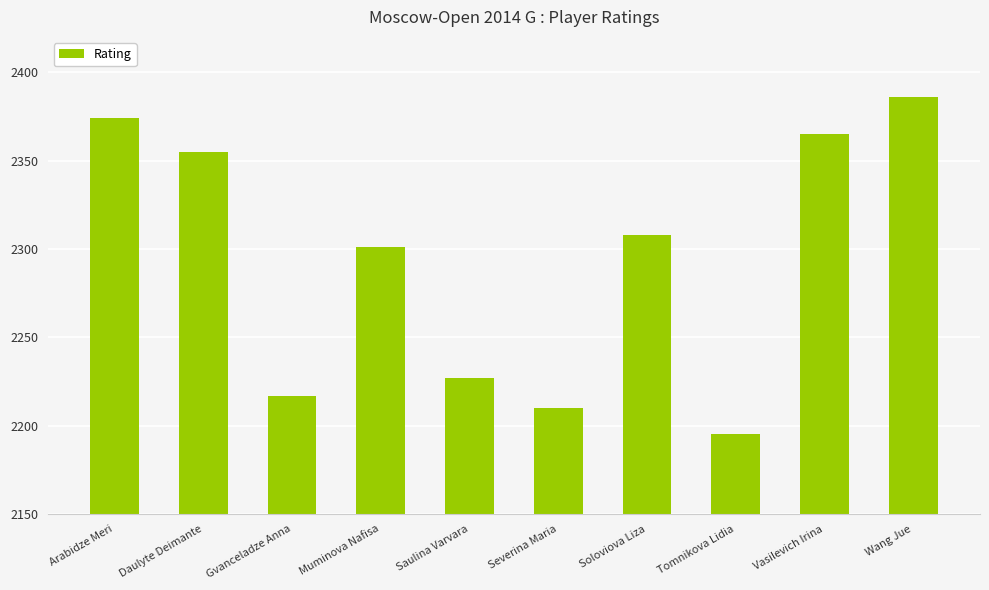

The chart shows a value of 2386 at Wang Jue. True or false?

True